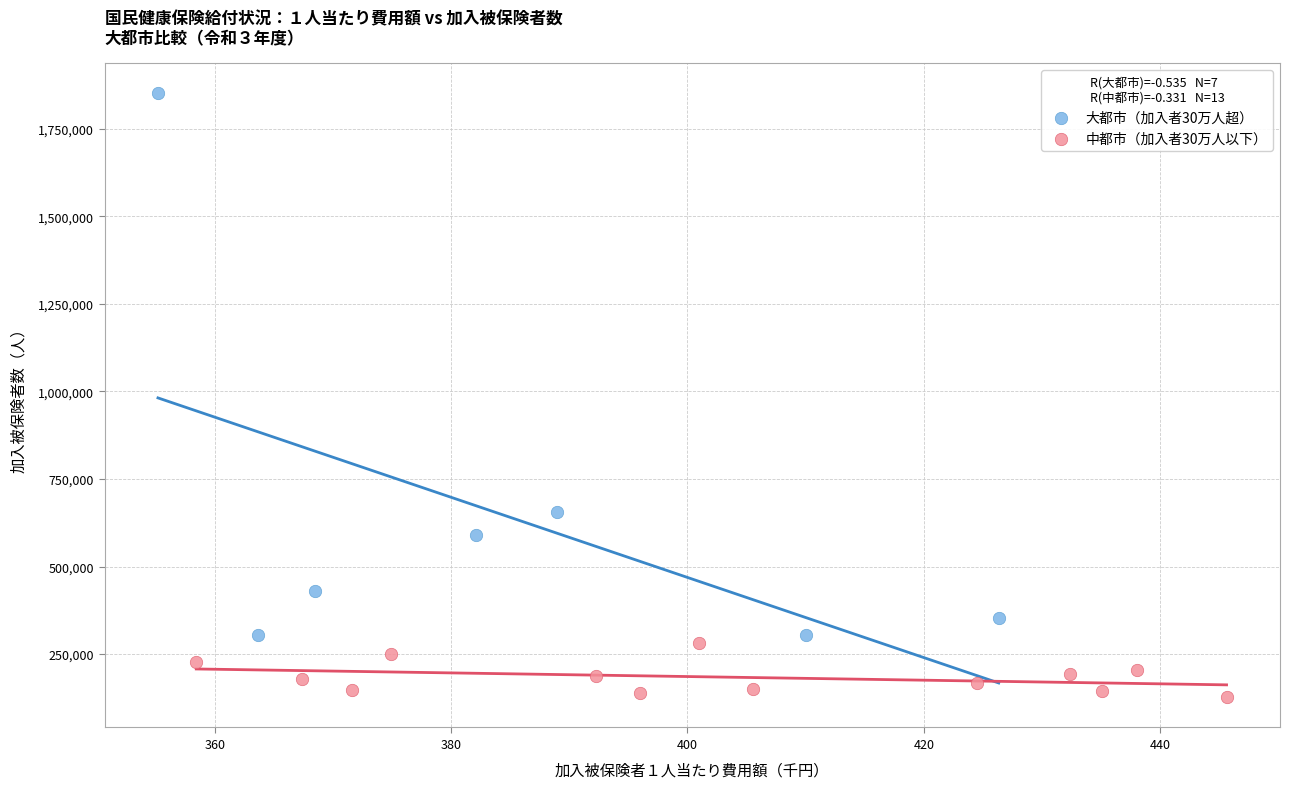

Which series has the largest Y range (max minus min)?

大都市（加入者30万人超）